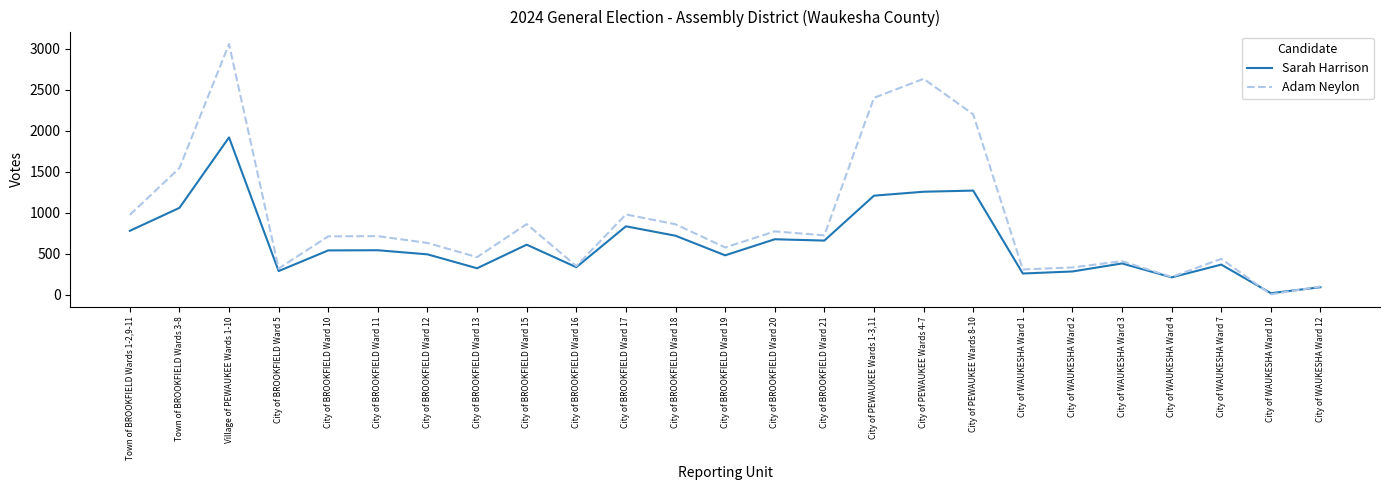

Rank the series by their average value, from lowest to highest.

Sarah Harrison, Adam Neylon